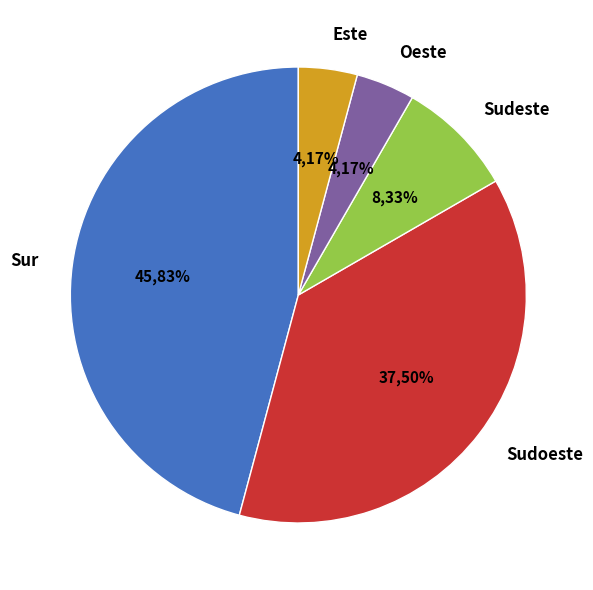

To the nearest percent, what is the average slice percentage?

20%